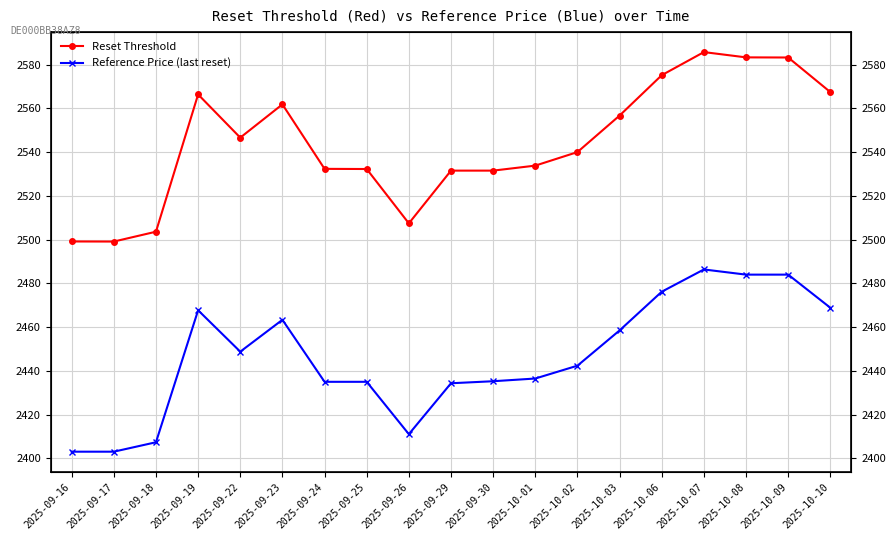

Between 2025-09-30 and 2025-10-02, which series saw the biggest shift?

Reset Threshold